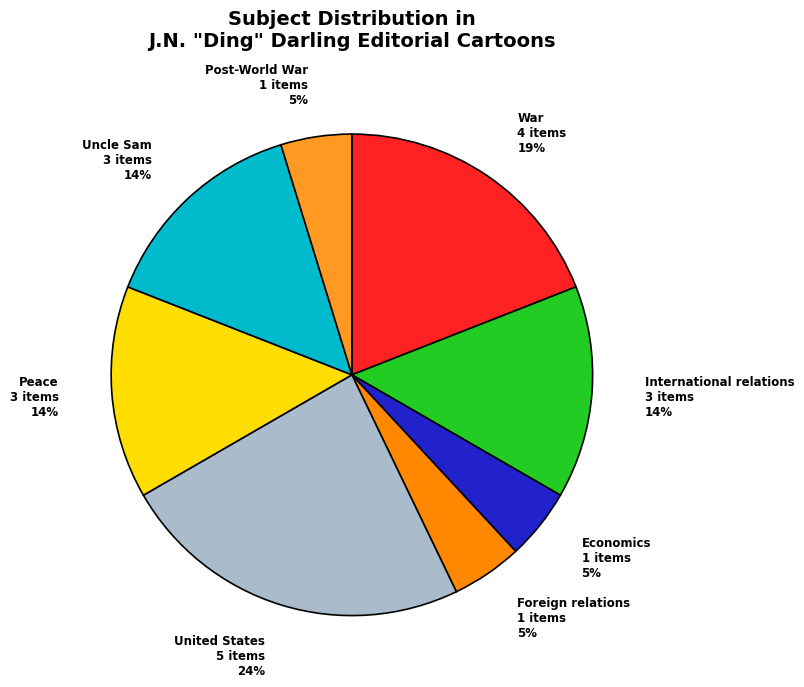

Approximately how many times larger is the value at United States compared to International relations?

1.7